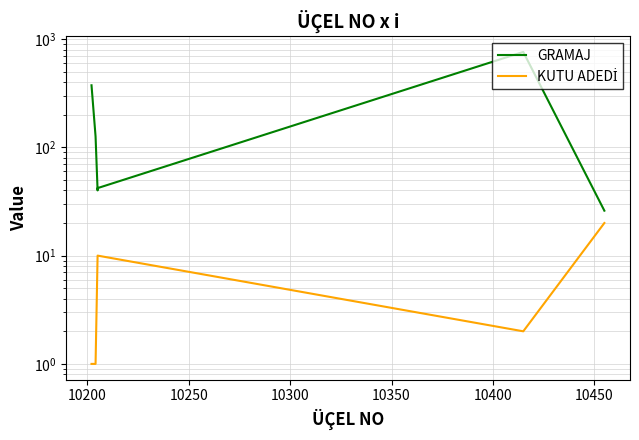

True or false: GRAMAJ has more than 0 interior local peaks.

True